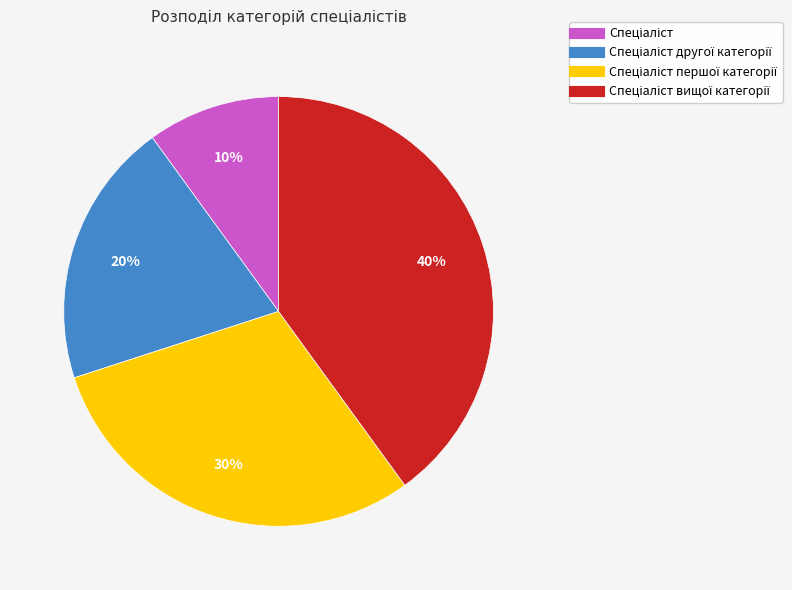

Count the number of slices in the pie.

4